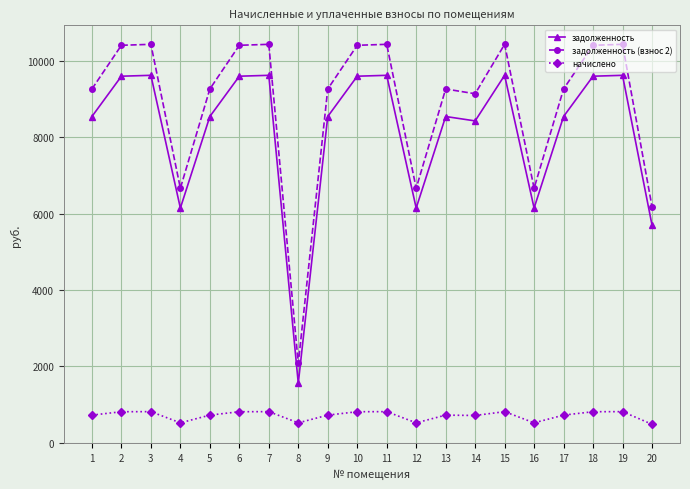

List the series in order of their peak value, lowest first.

начислено, задолженность, задолженность (взнос 2)